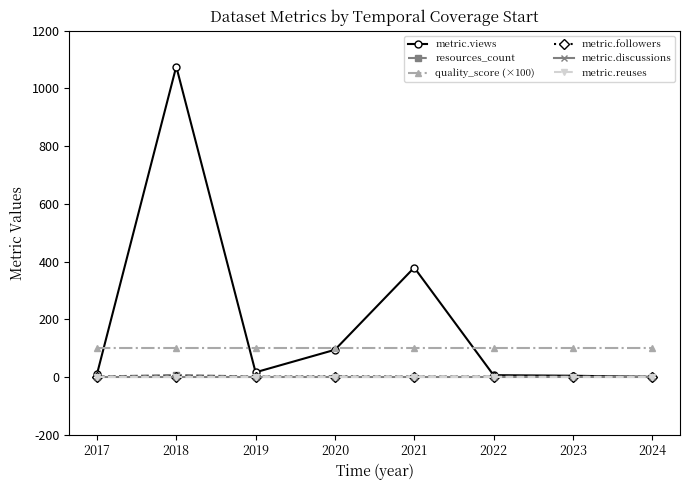

Is this an area chart (filled region under the line)?

No